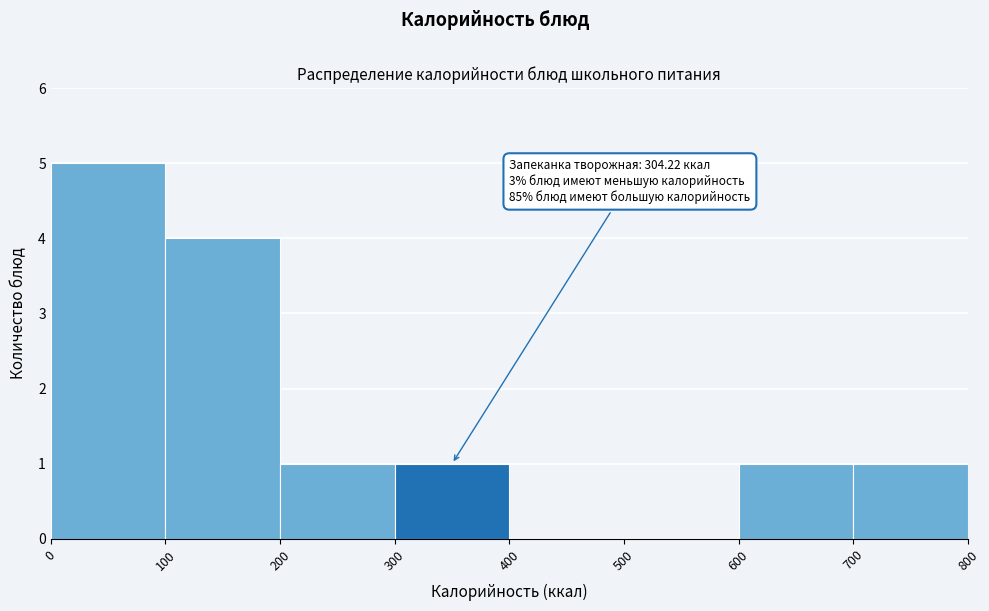

Which range on the x-axis has the tallest bar?

0 to 100